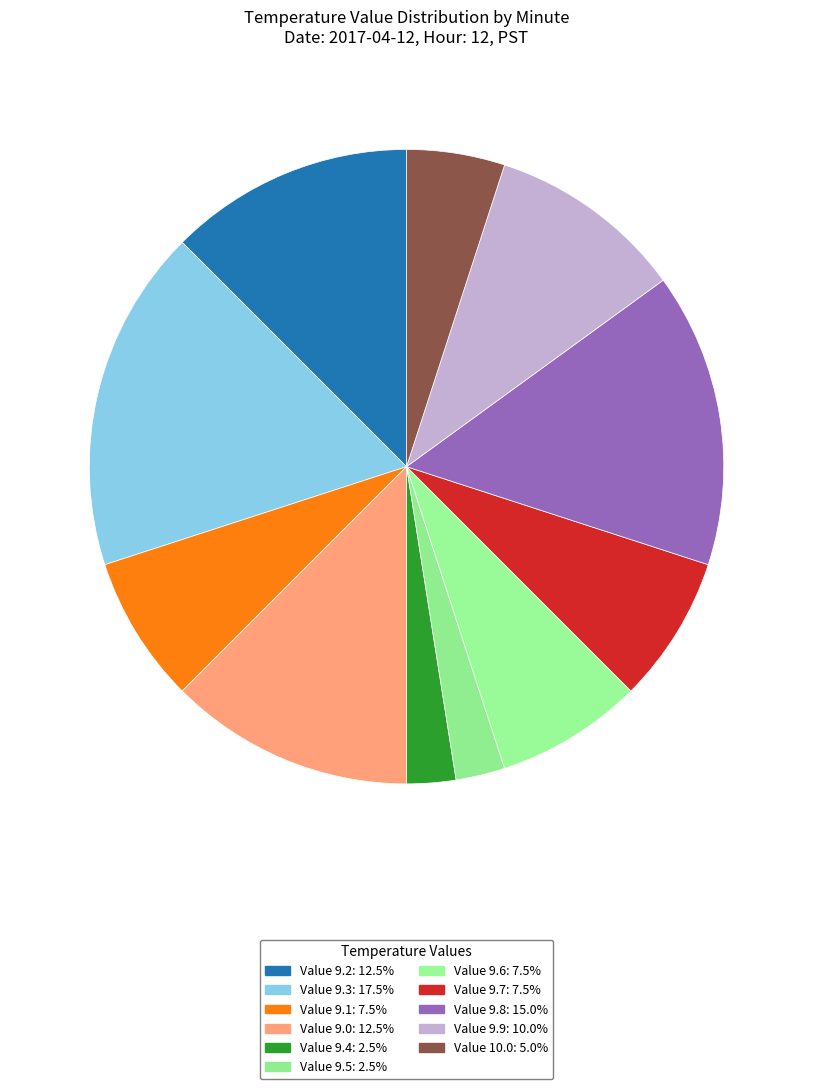

How many slices are in this pie chart?

11